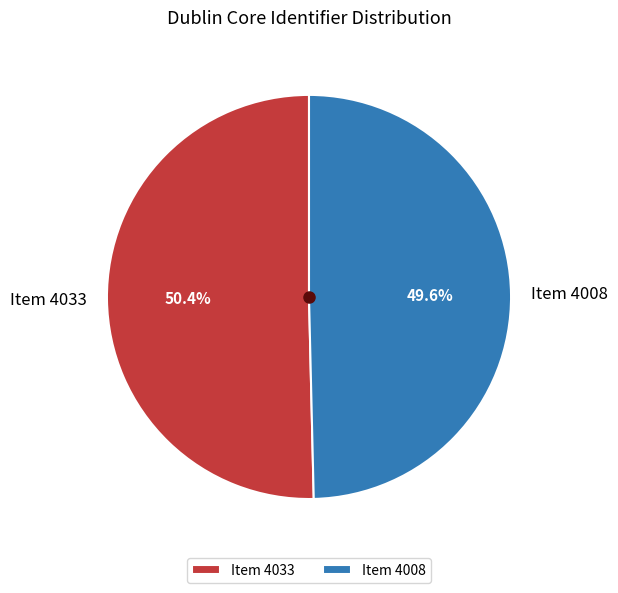

To the nearest percent, what is the combined percentage of Item 4008 and Item 4033?

100%